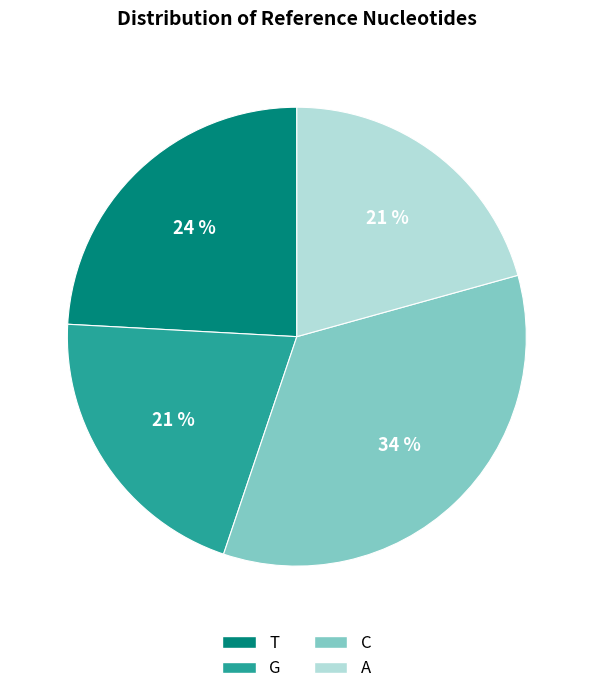

Count the number of slices in the pie.

4